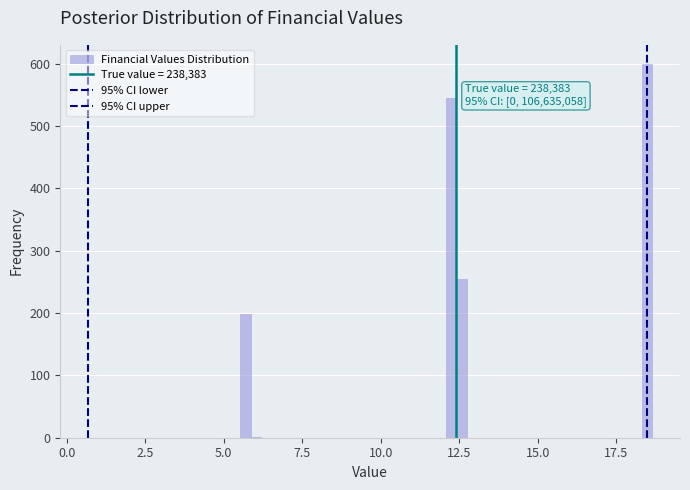

Read against the x-axis, roughly where is the centre of the tallest bar?

18.5